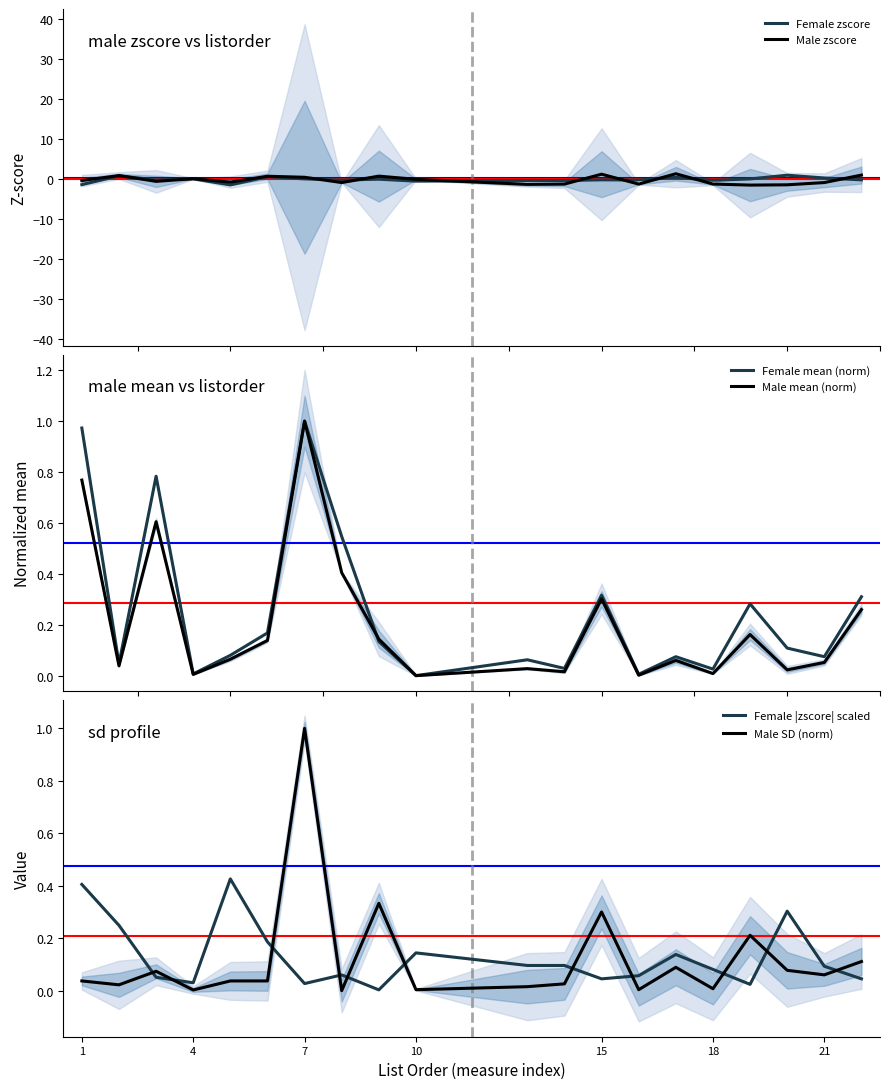

Which series ends up on top after the final intersection of Female |zscore| scaled and Male SD (norm)?

Male SD (norm)